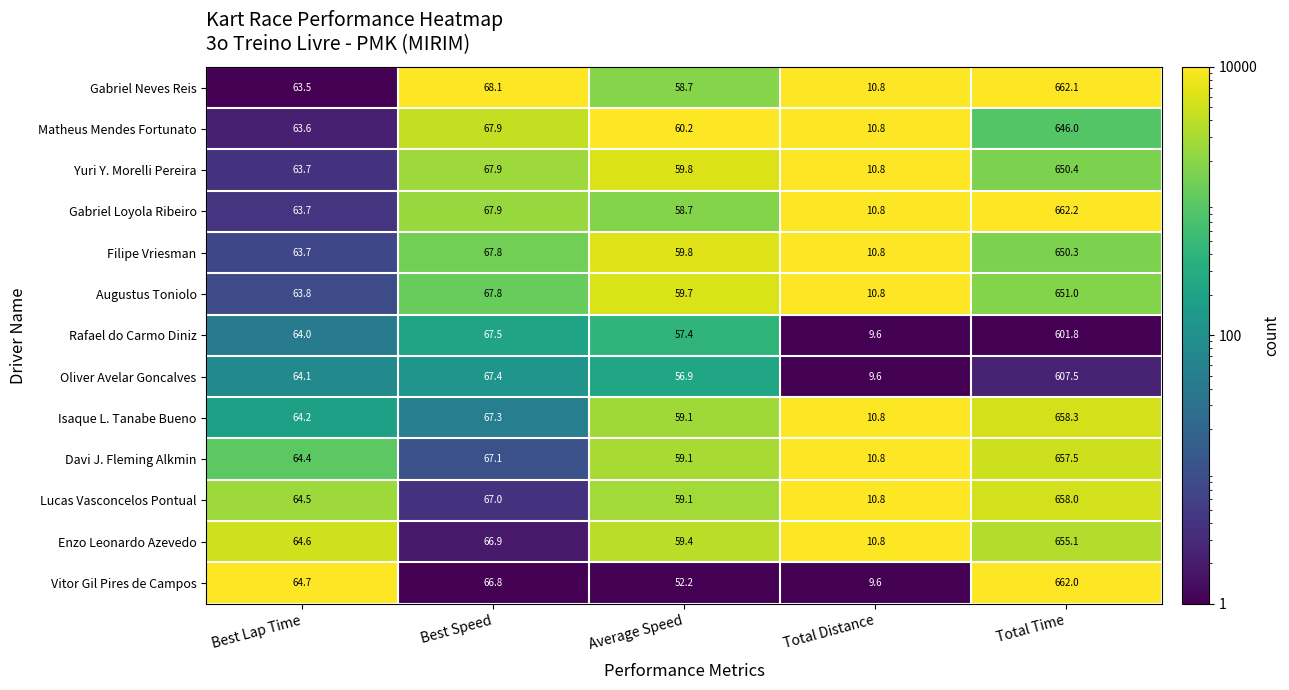

What is the difference between the Filipe Vriesman values at Best Speed and Average Speed?

8.0